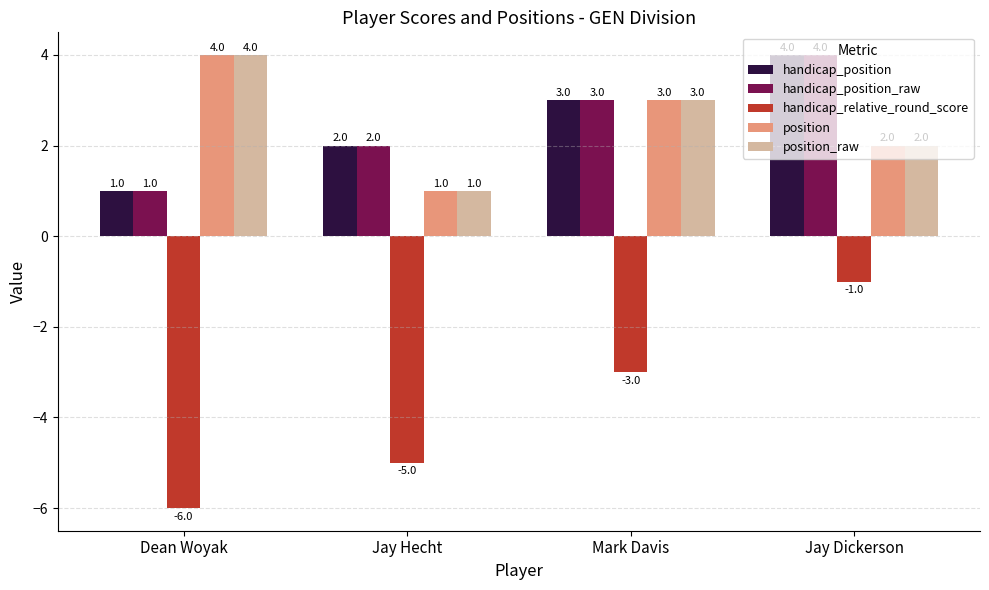

Are the bars horizontal?

No